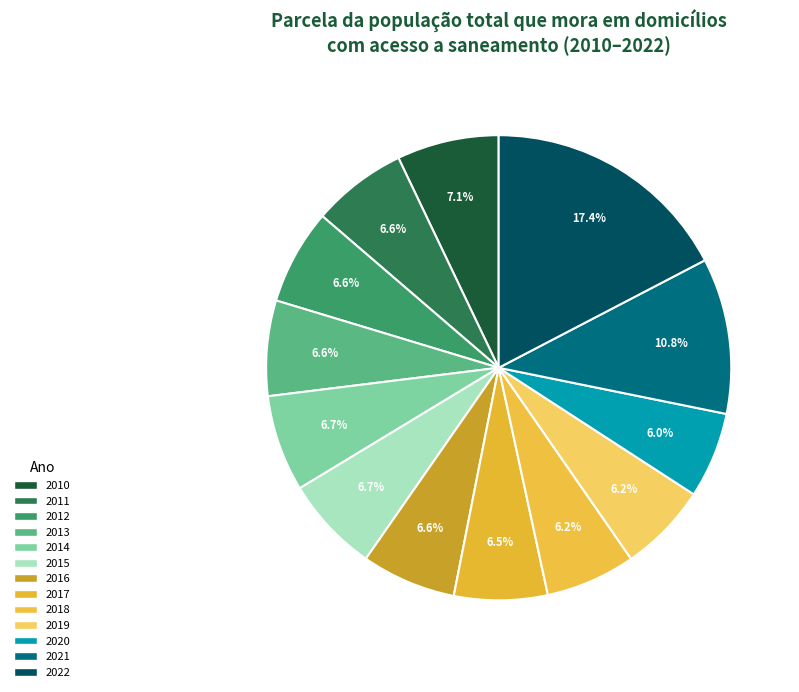

Rank the categories by value from highest to lowest.

2022, 2021, 2010, 2014, 2015, 2012, 2013, 2011, 2016, 2017, 2018, 2019, 2020